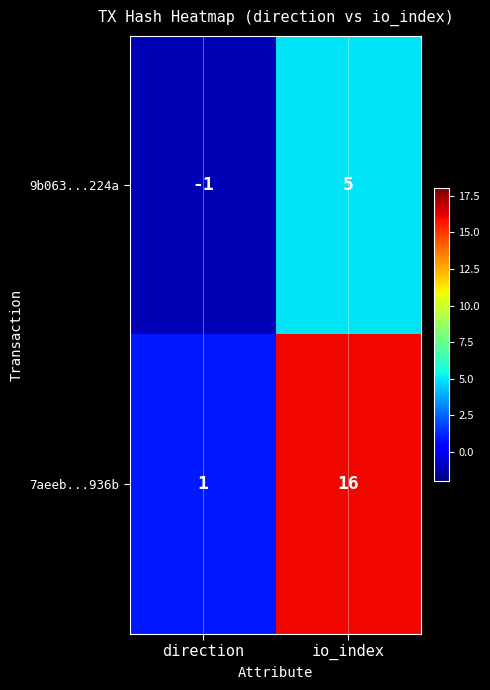

Which series has the widest spread of values?

7aeeb...936b